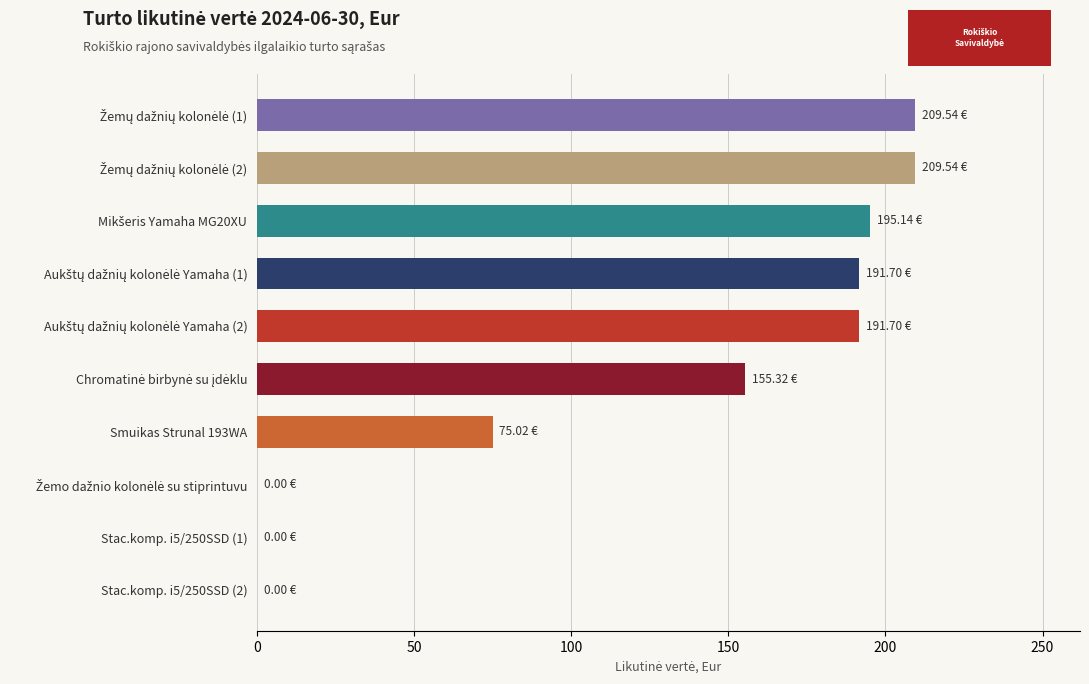

Does the chart contain stacked bars?

No